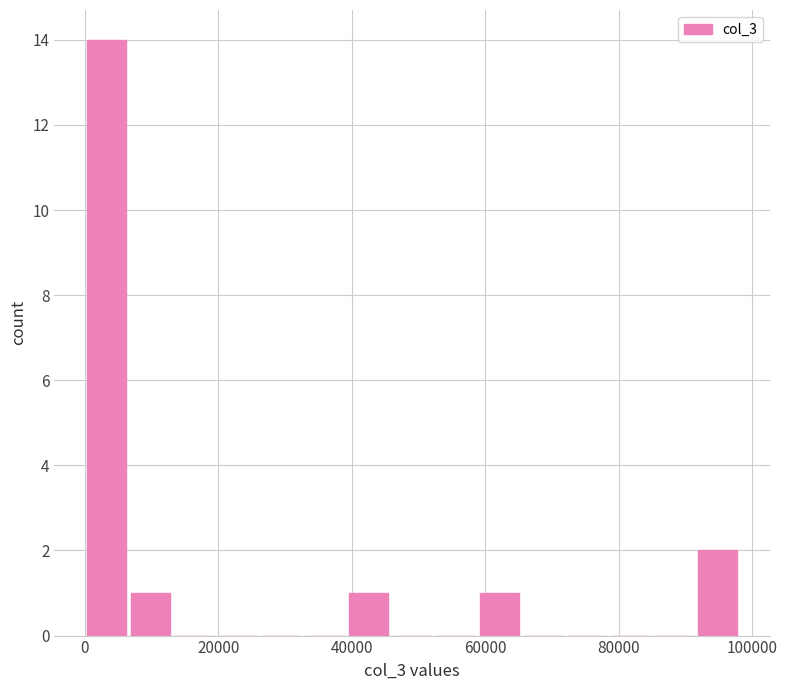

Read against the x-axis, roughly where is the centre of the tallest bar?

4000